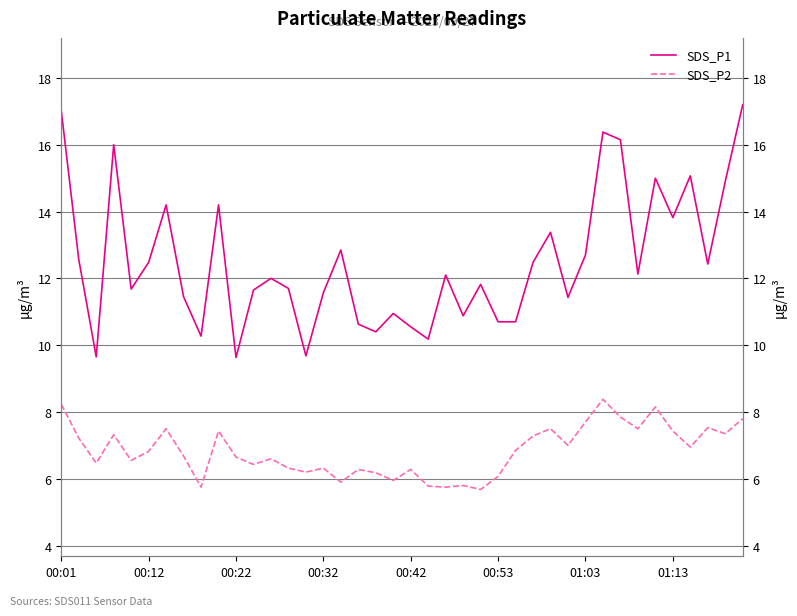

At which label is SDS_P2 closest to 7?

29